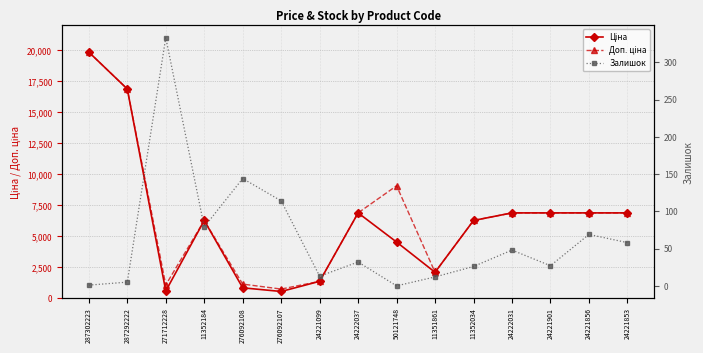

Where is the first local minimum for Доп. ціна?

271712228